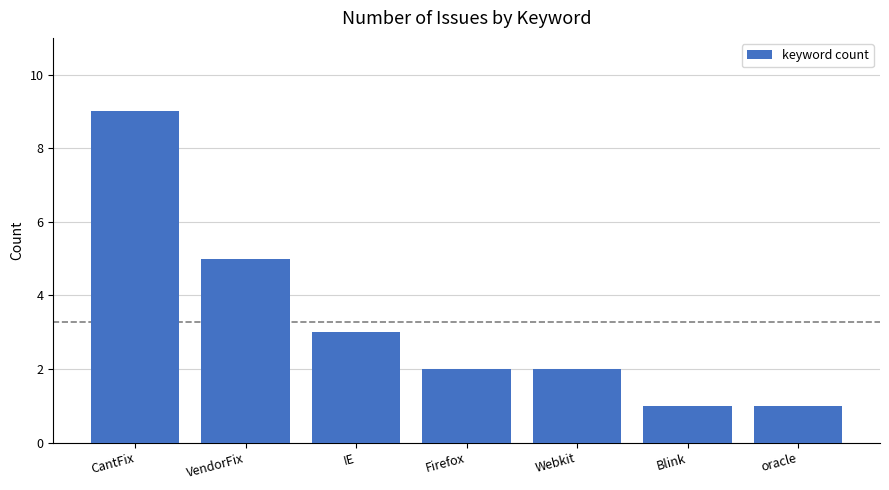

What is the change in value from VendorFix to oracle?

-4